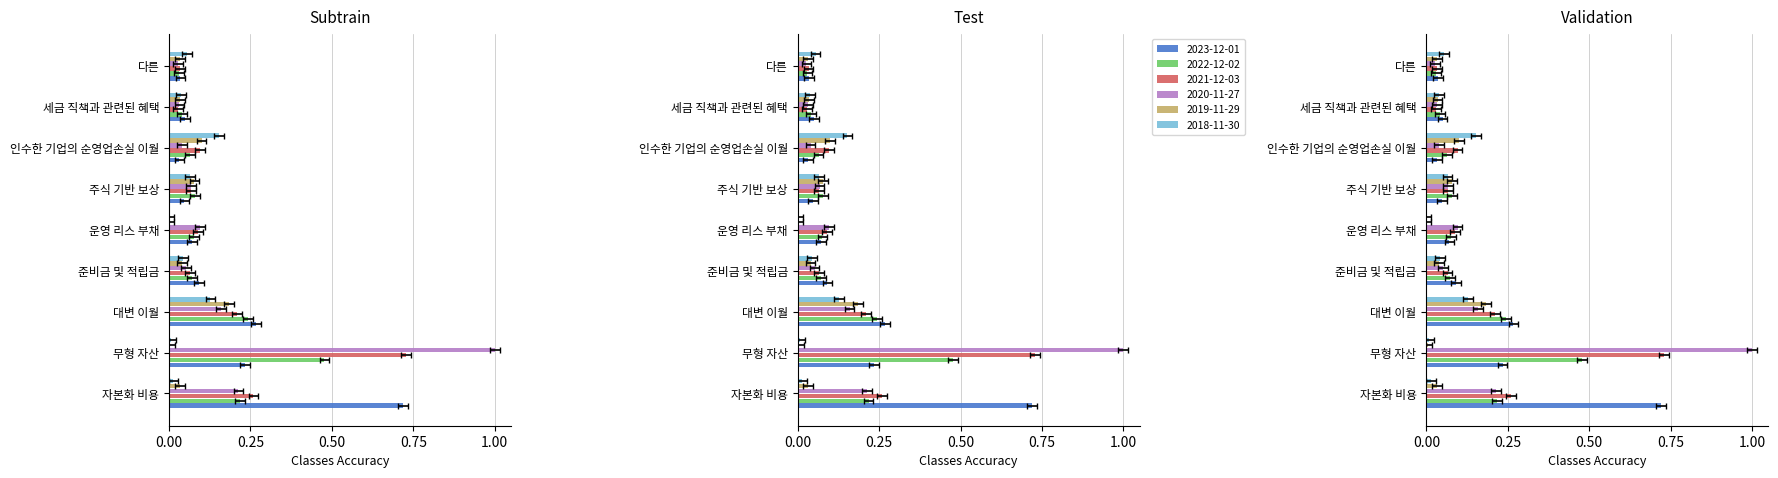

Does the chart contain any negative values?

No